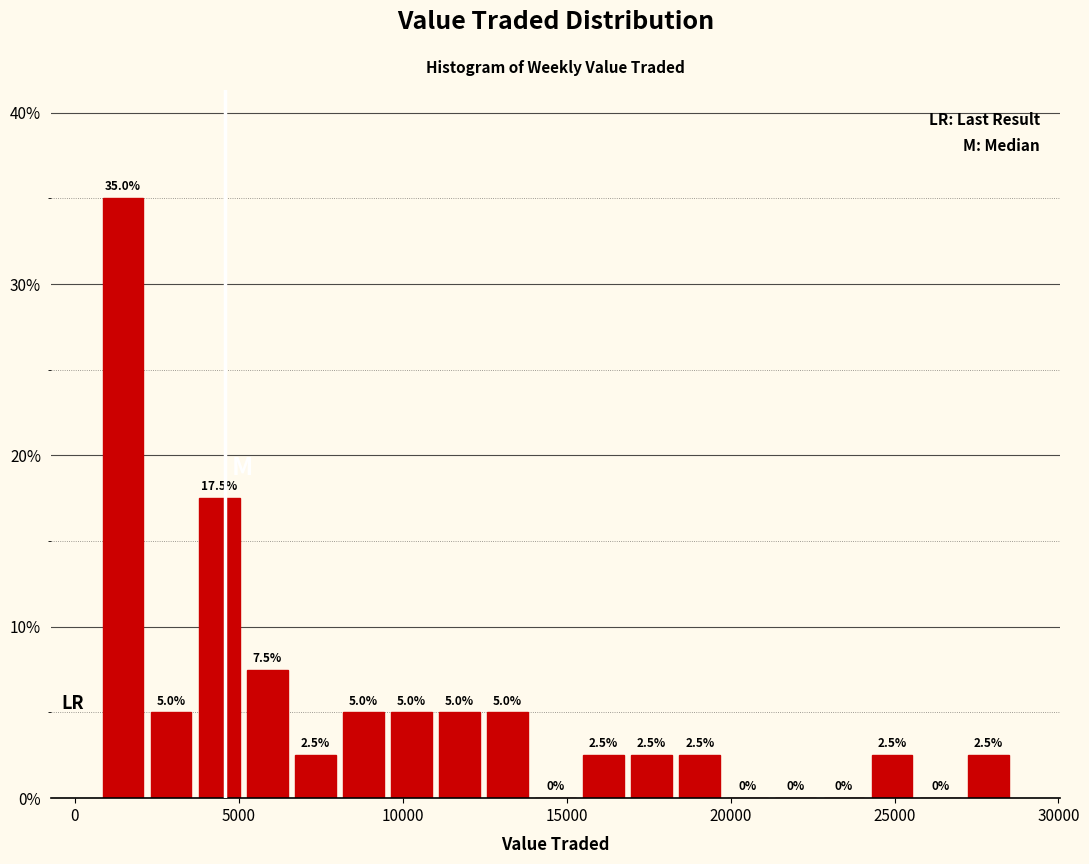

Around what value on the x-axis is the tallest bar? Give the approximate position of its centre, as read against the axis.

1500